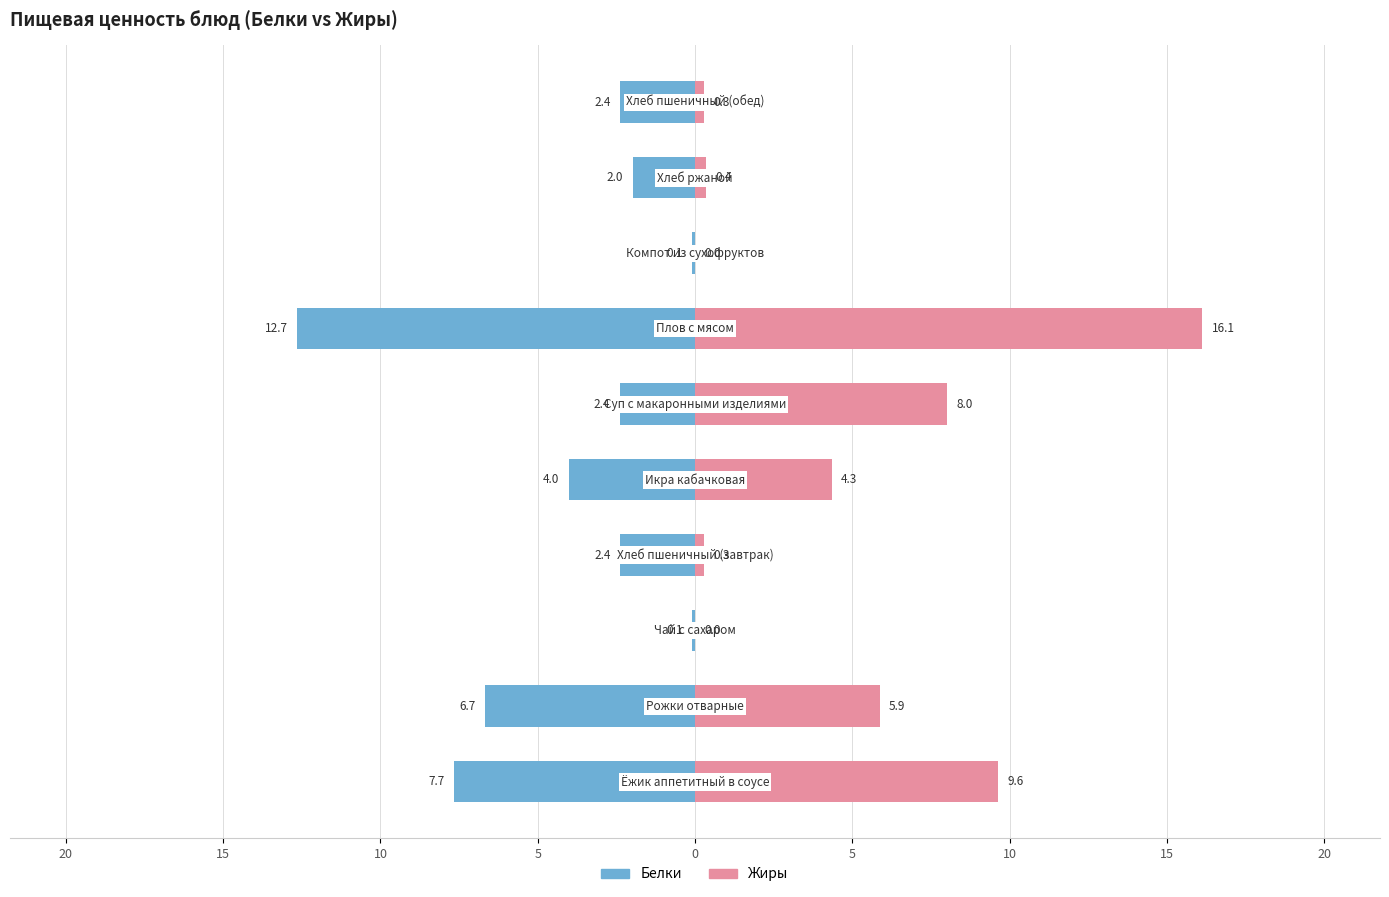

What is the greatest value displayed?

16.1